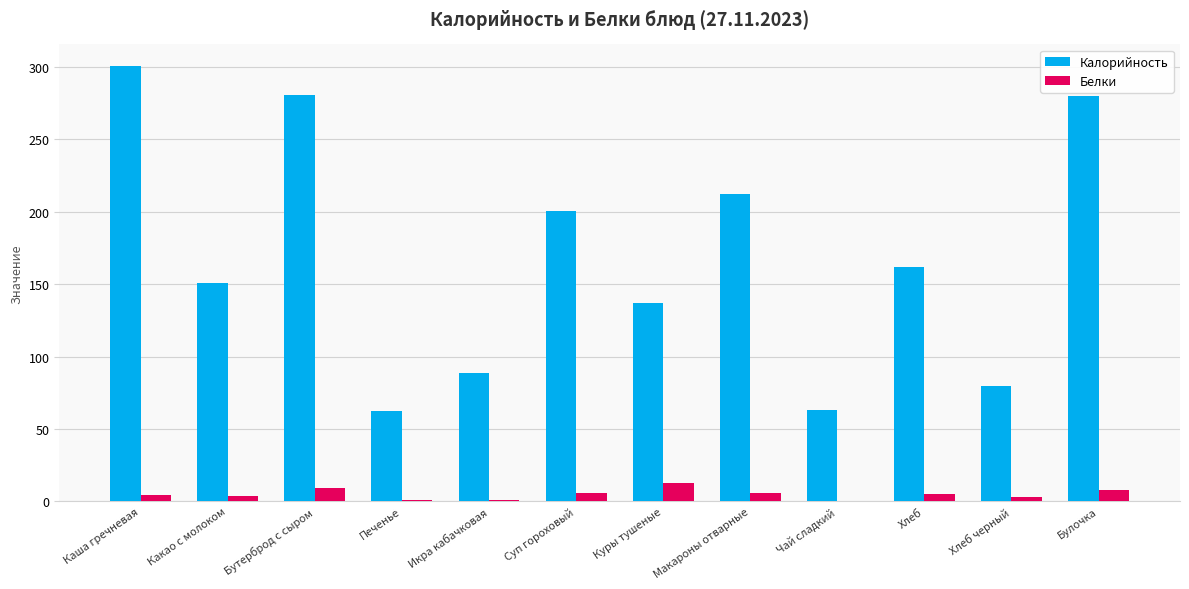

What is the approximate value of Белки at Хлеб?

5.0